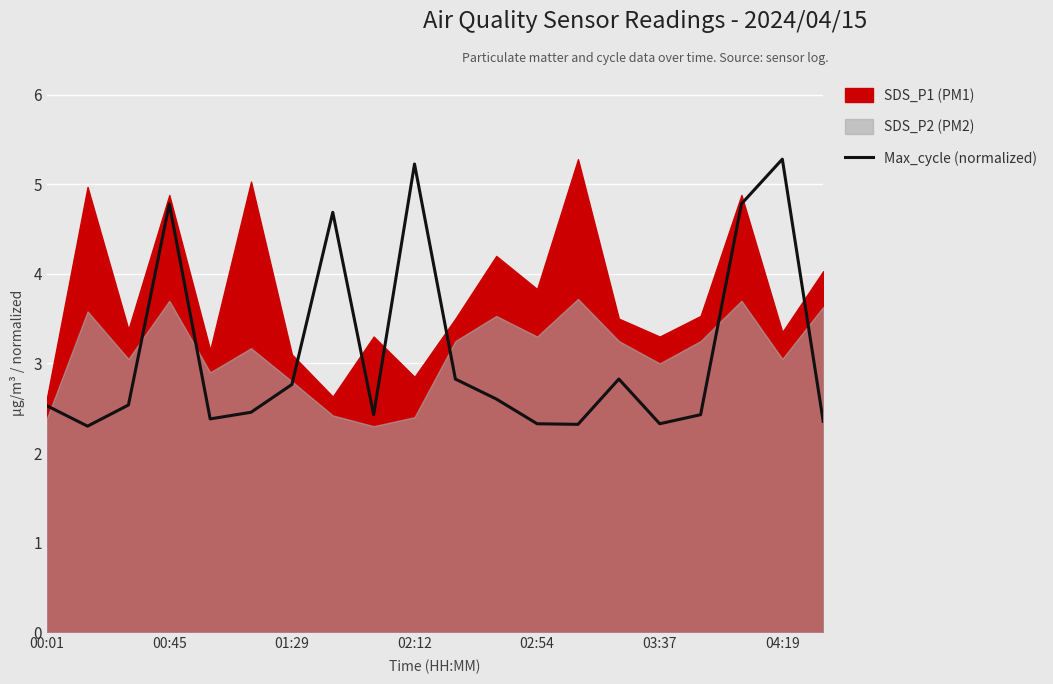

What is the maximum value for Max_cycle (normalized)?

5.3